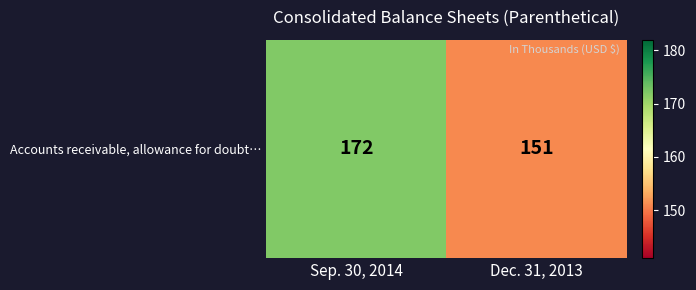

True or false: the data shows 172 at Sep. 30, 2014.

True